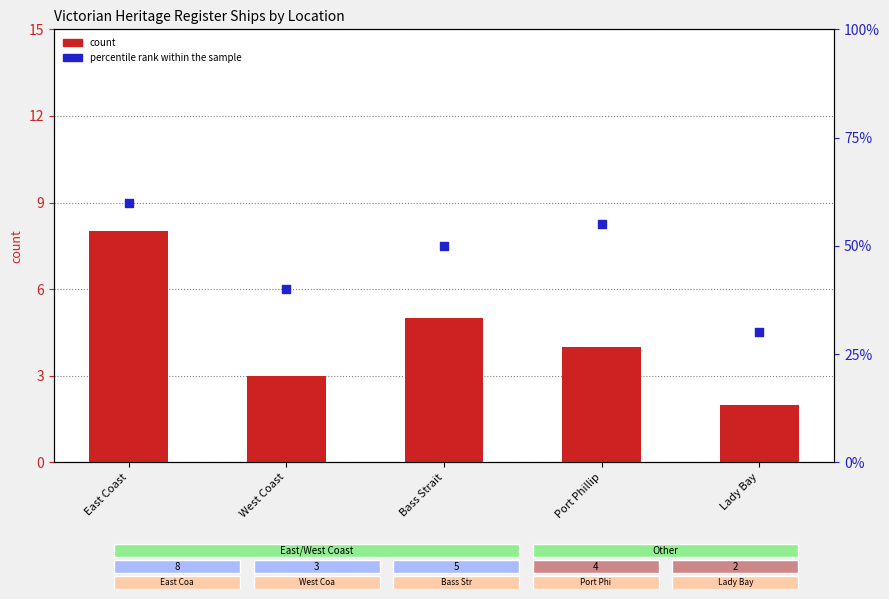

At which category is the sum across all series the highest?

East Coast